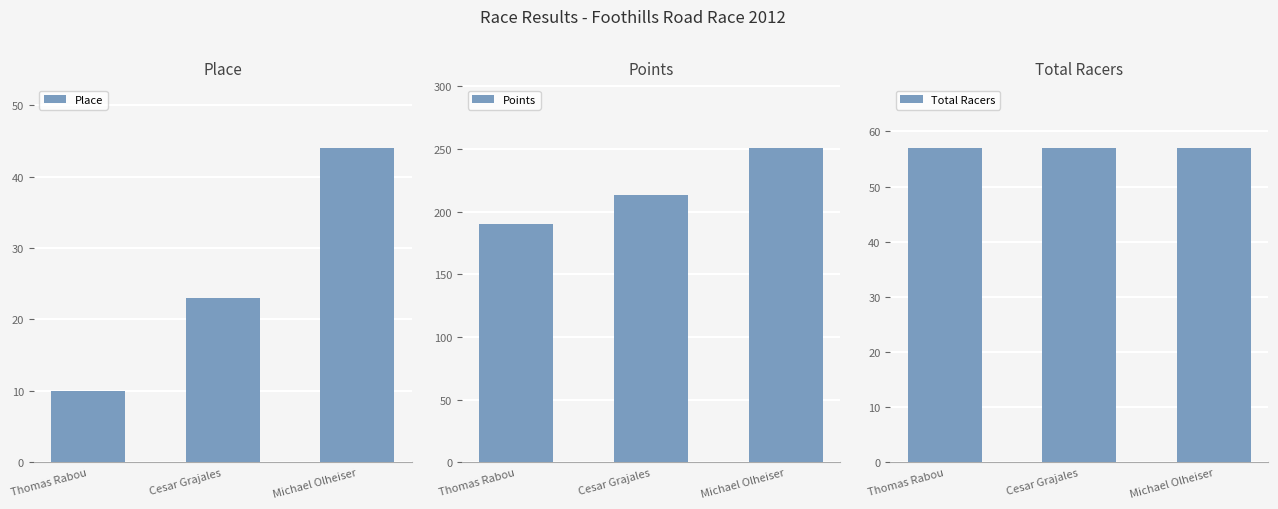

List the series in order of their overall mean, highest first.

Points, Total Racers, Place